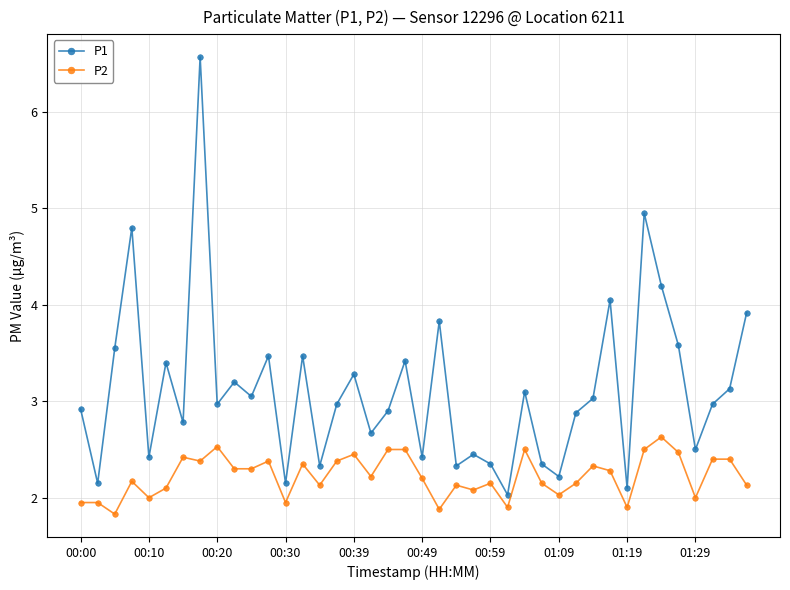

What is the average value of the P1 series?

3.1